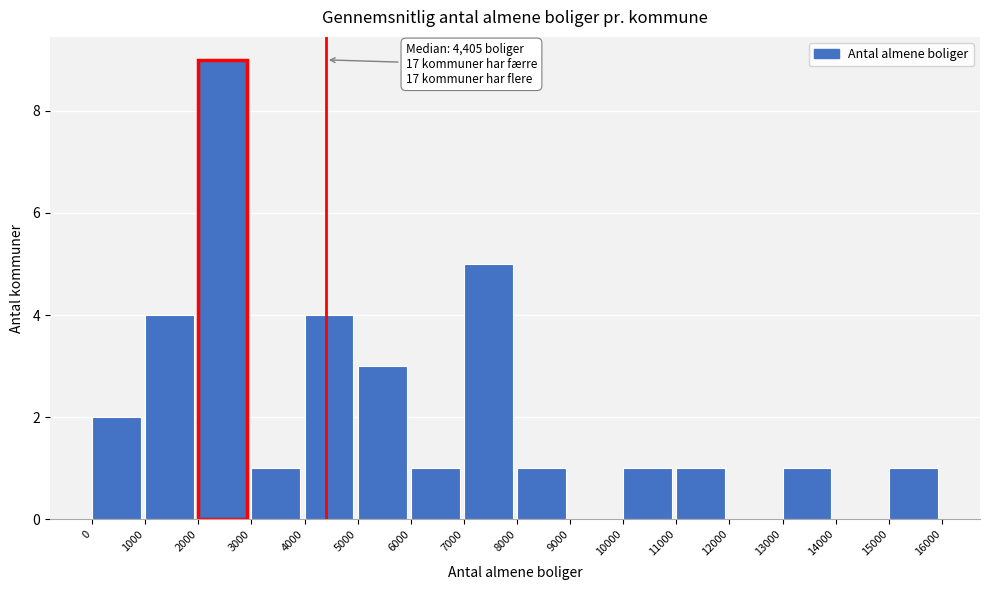

Which range on the x-axis has the tallest bar?

2000 to 3000